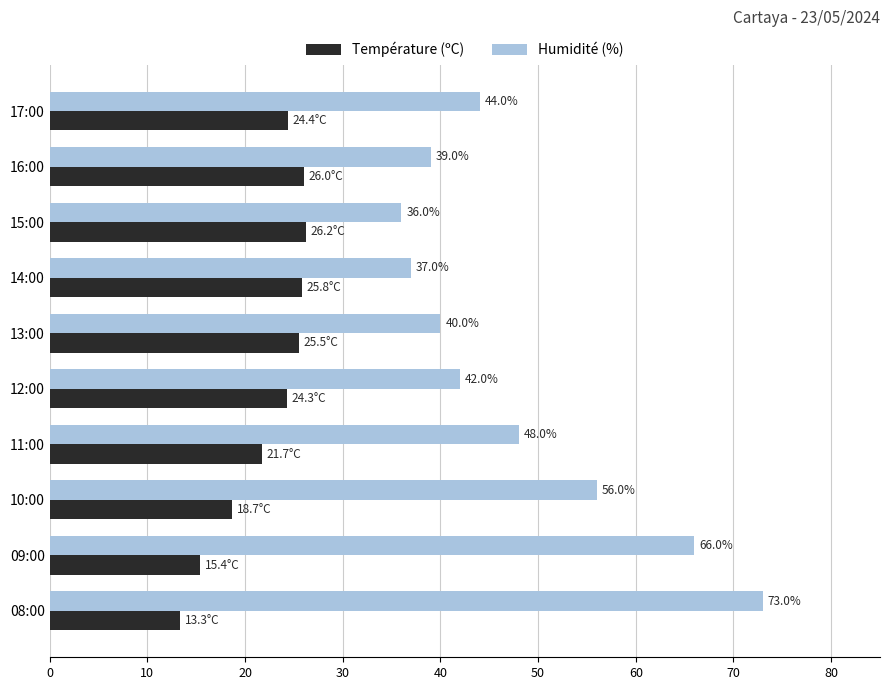

What is the difference between the maximum and minimum values in the Température (ºC) series?

12.9